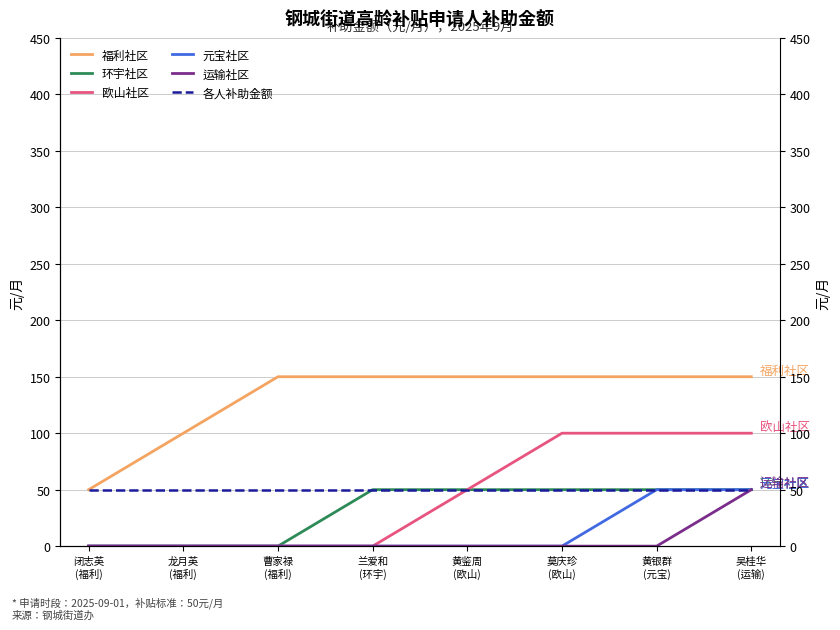

What are all the series names shown in the legend?

福利社区, 环宇社区, 欧山社区, 元宝社区, 运输社区, 各人补助金额